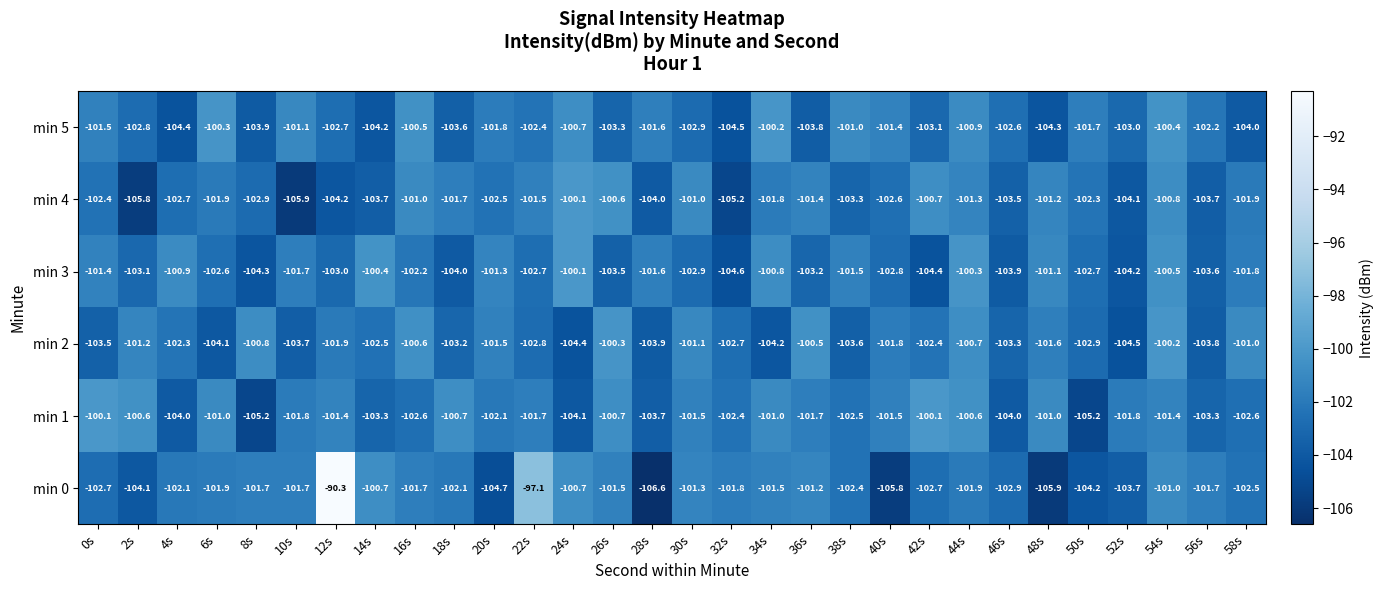

What is the difference between the highest and lowest values at 16s?

2.1